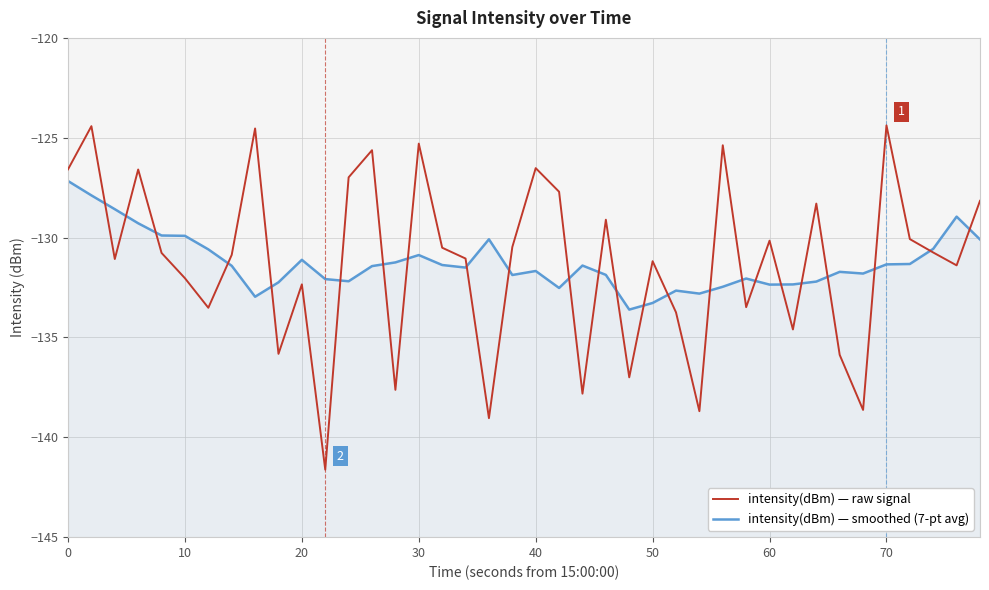

What is the minimum value shown in the chart?

-141.6